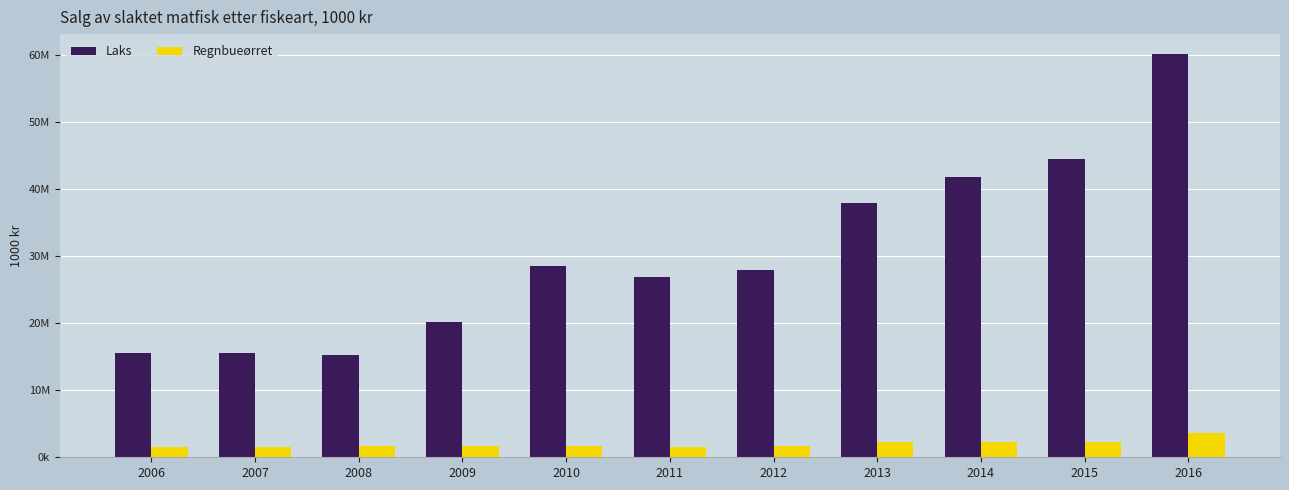

Is the value of Regnbueørret at 2015 greater than the value of Laks at 2015?

No